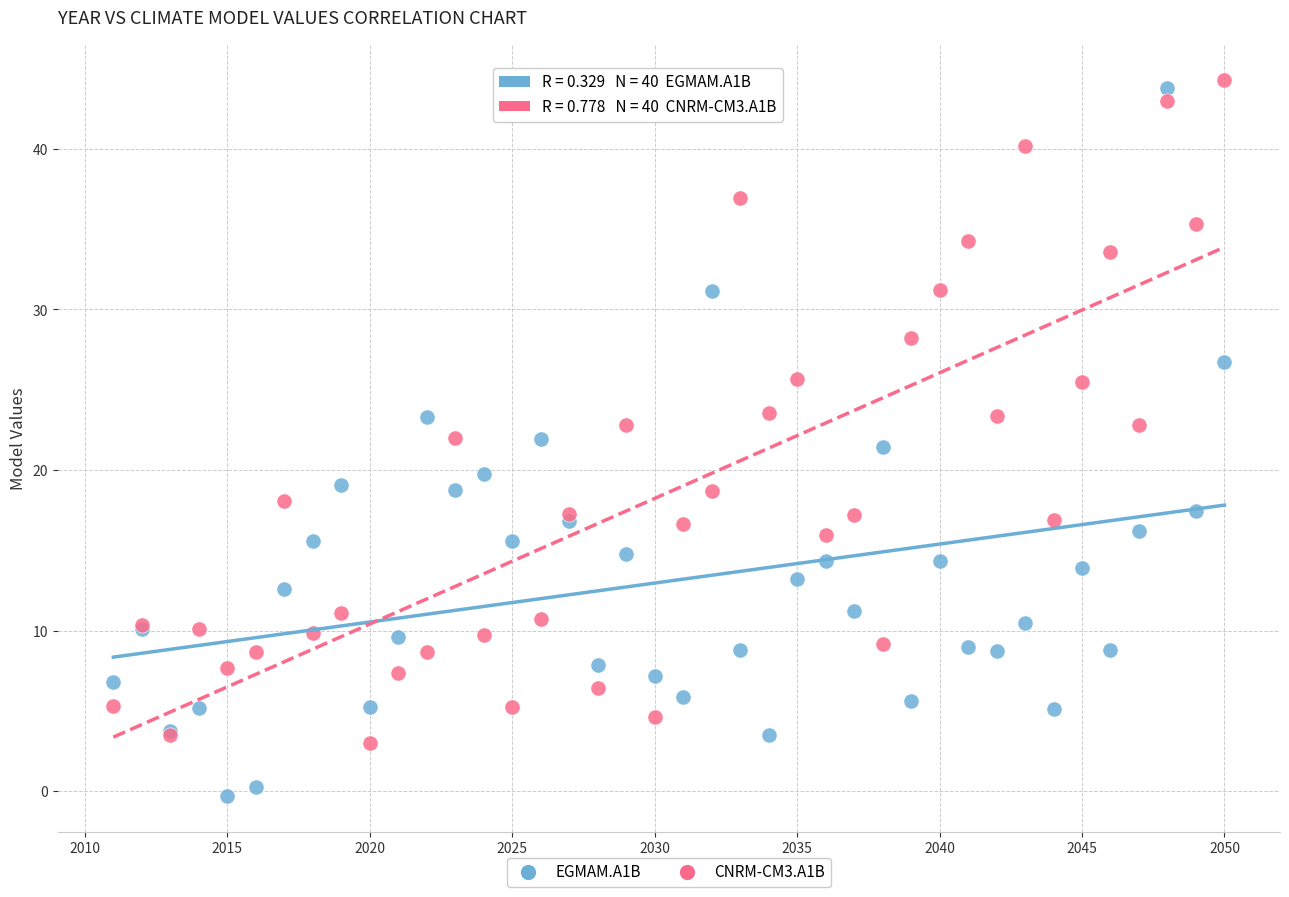

Which series contains the lowest Y value?

EGMAM.A1B